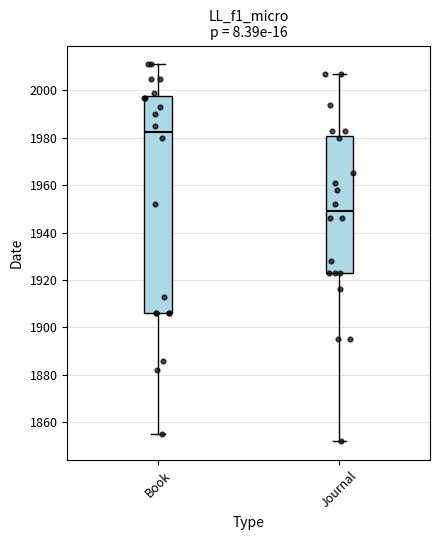

Where does the upper whisker of the box for Journal end on the y-axis? The values are not printed on the chart, so give them approximately, as read against the axis.

2008